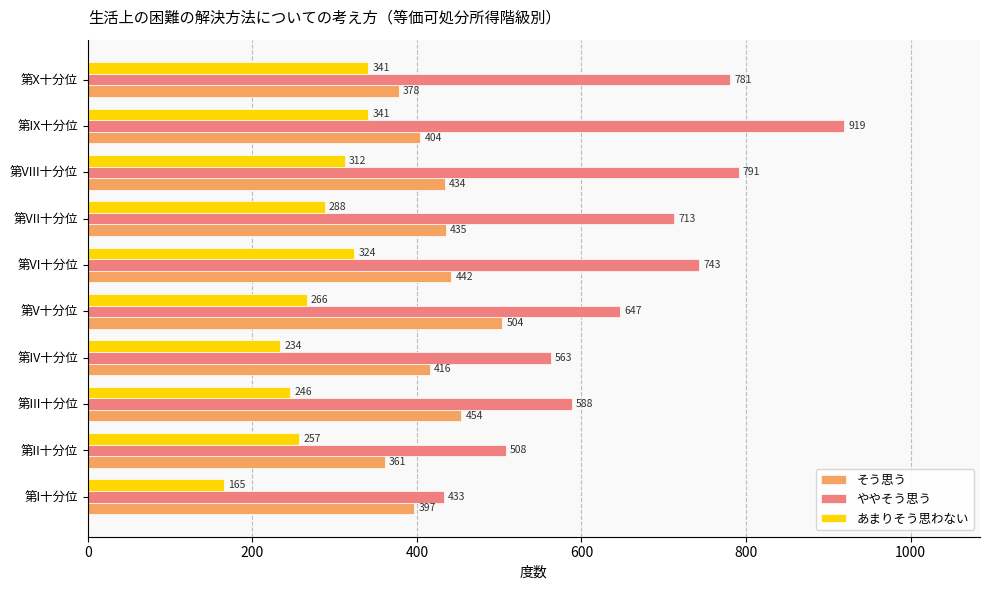

Rank the categories by そう思う value from lowest to highest.

第II十分位, 第X十分位, 第I十分位, 第IX十分位, 第IV十分位, 第VIII十分位, 第VII十分位, 第VI十分位, 第III十分位, 第V十分位